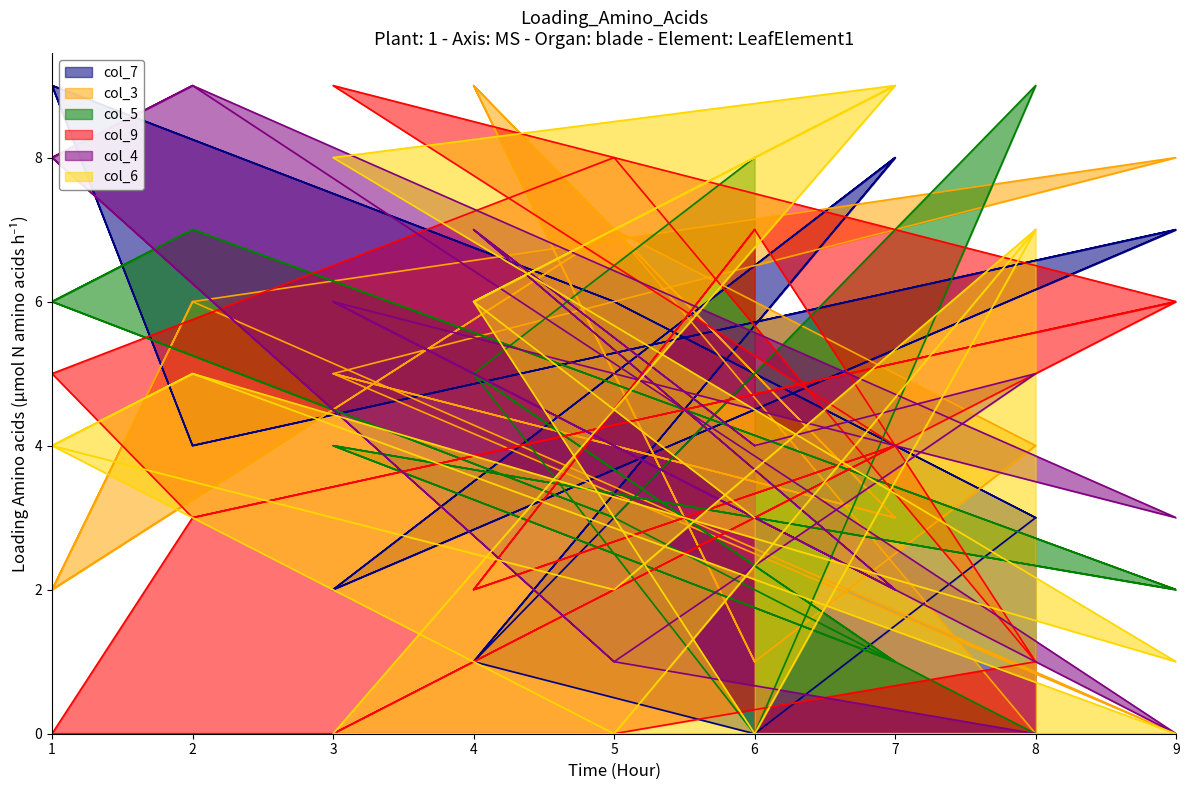

At which label is col_4 closest to 4?

6